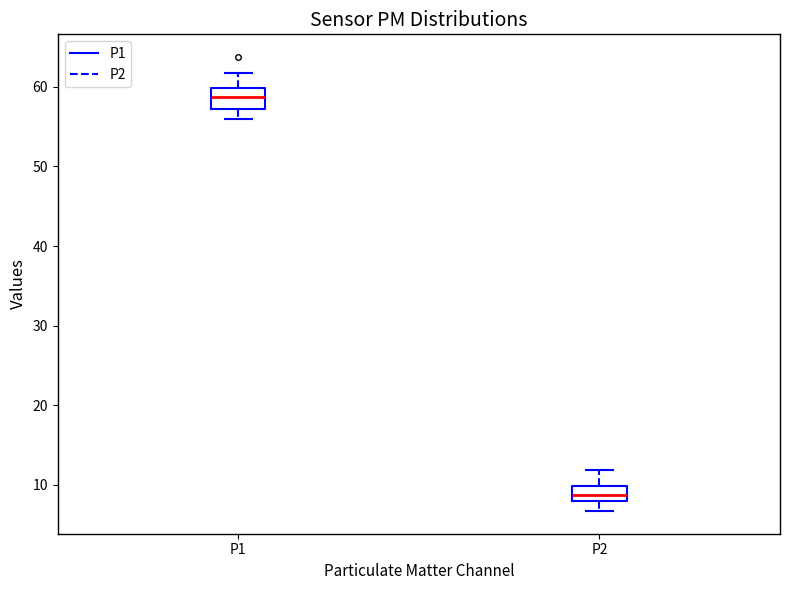

Where does the lower whisker of the box for P2 end on the y-axis? The values are not printed on the chart, so give them approximately, as read against the axis.

7